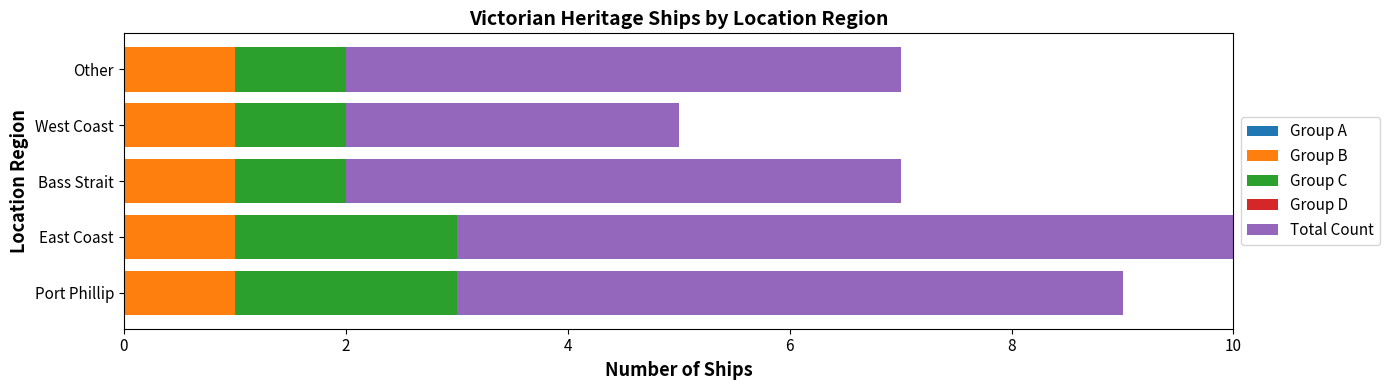

What is the total value across all series at Other?

7